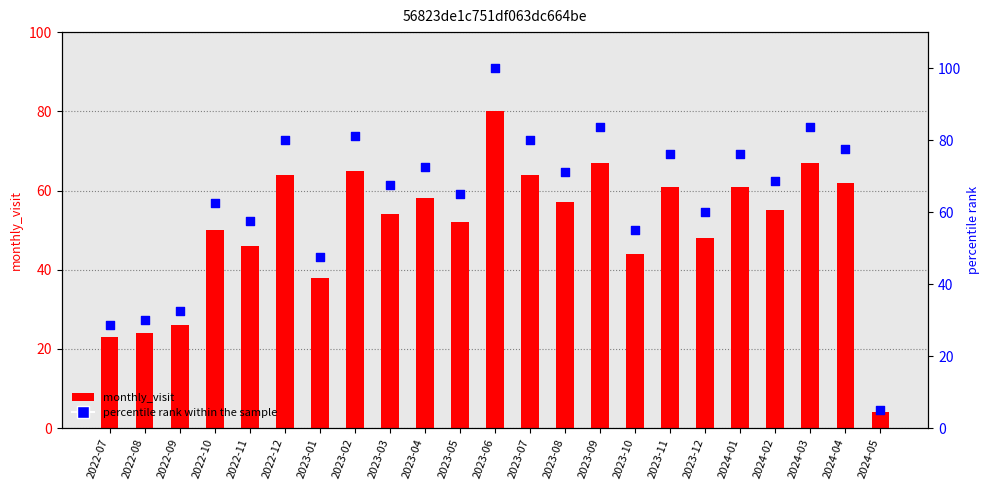

At which category is the sum across all series the highest?

2023-06